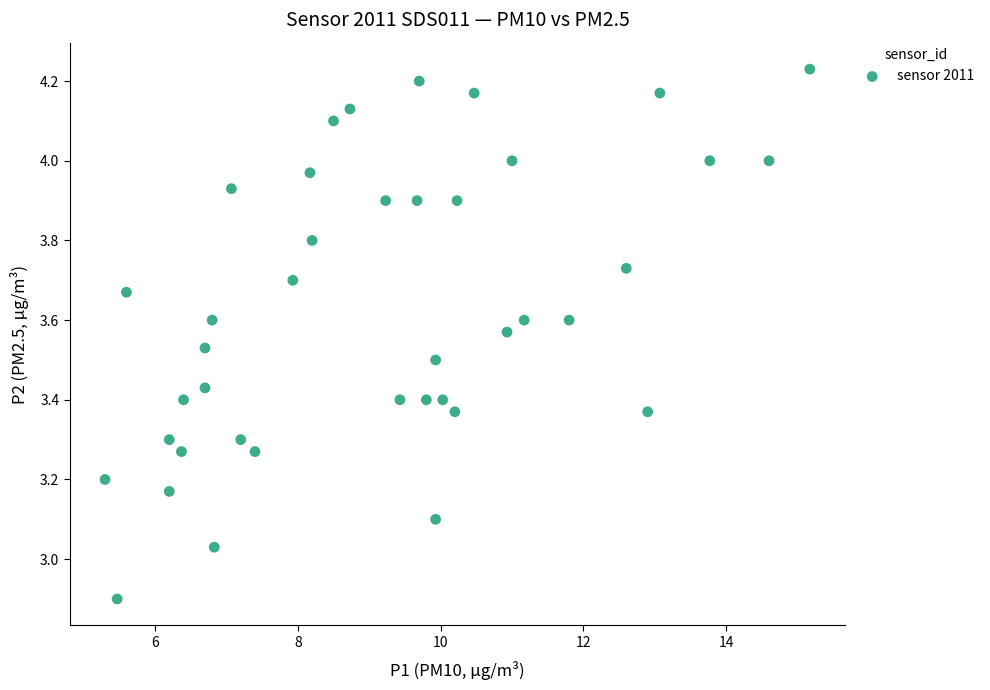

What is the range of X values (max minus min)?

9.9